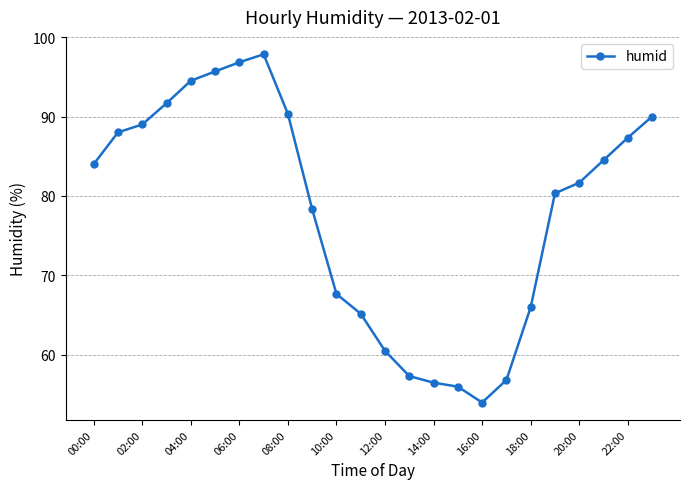

What is the minimum value shown in the chart?

54.0